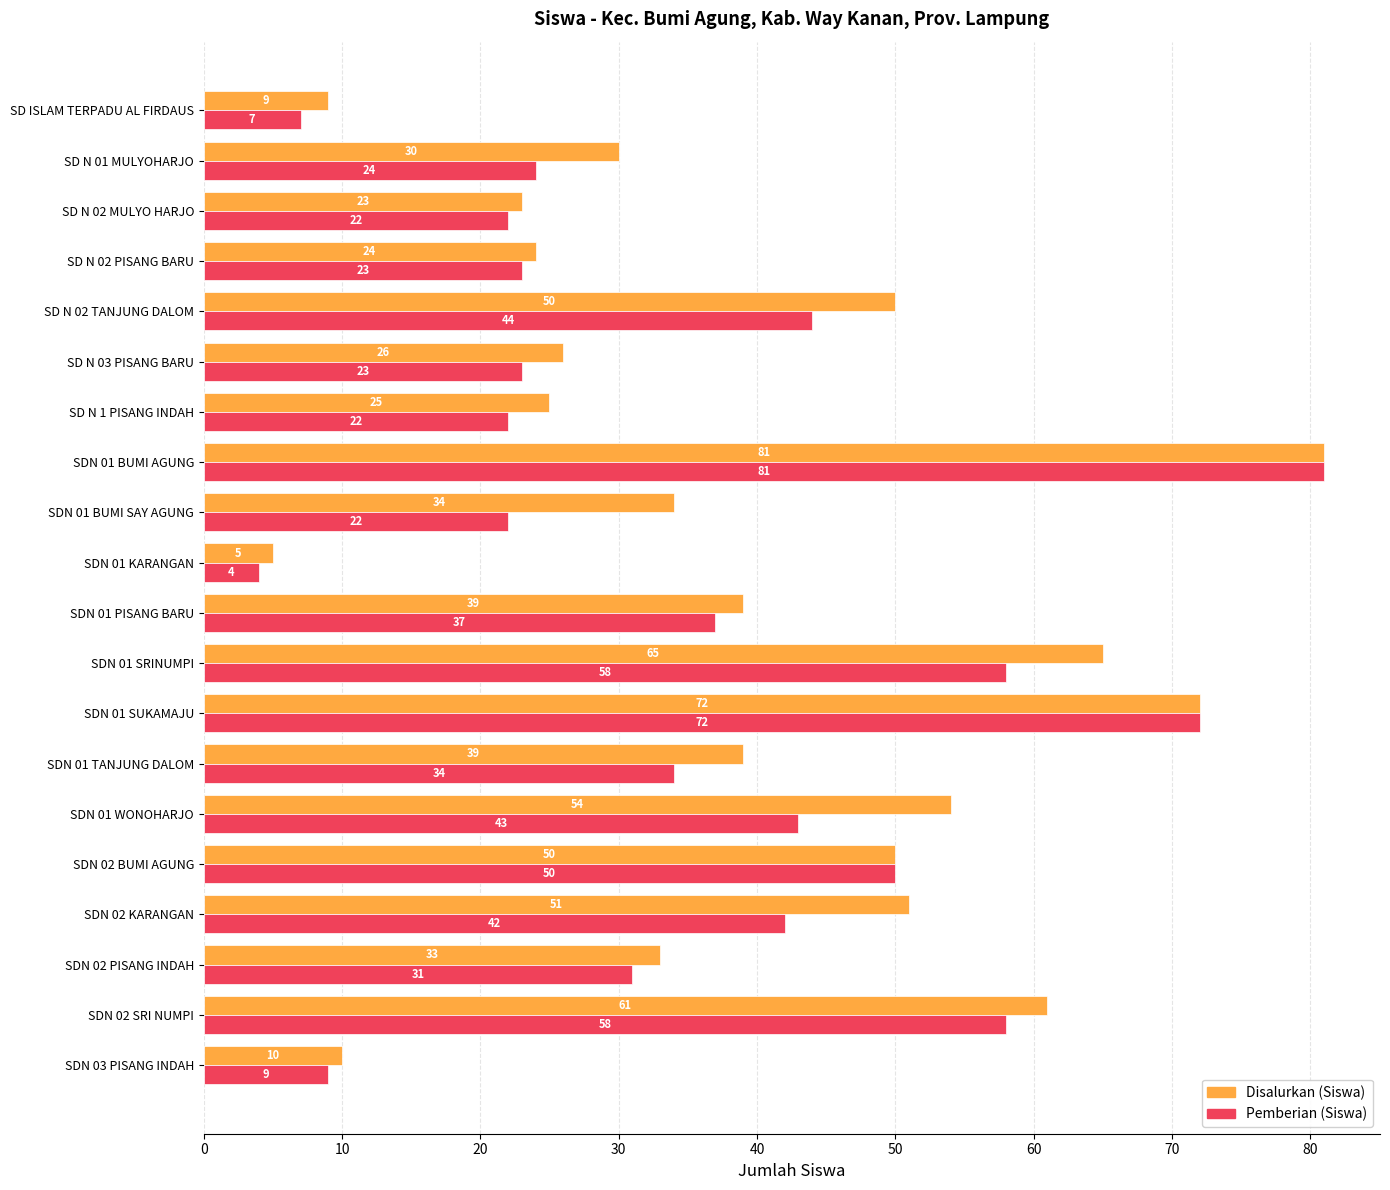

What is the approximate value of Pemberian (Siswa) at SDN 01 BUMI AGUNG?

81